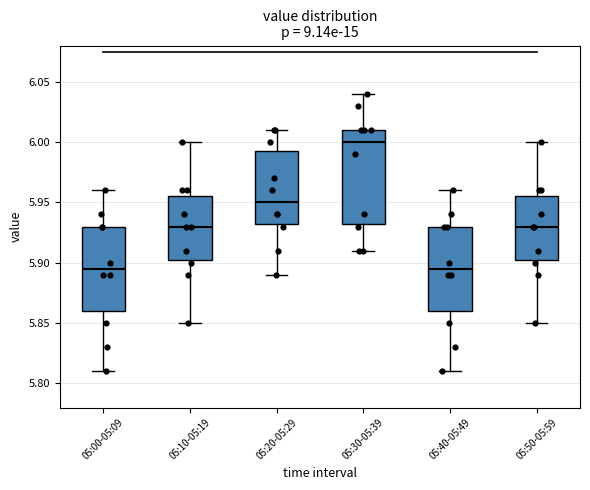

Where does the lower whisker of the box for 05:10-05:19 end on the y-axis? The values are not printed on the chart, so give them approximately, as read against the axis.

5.850